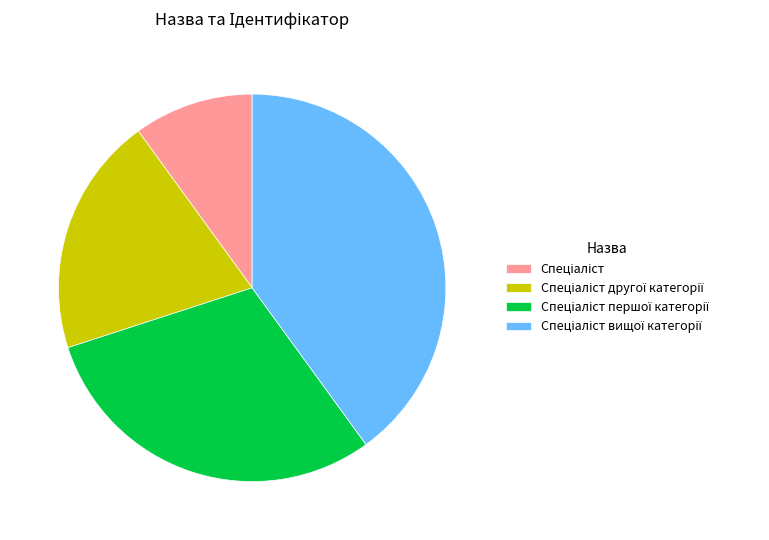

Is there any slice that represents more than half of the pie?

No